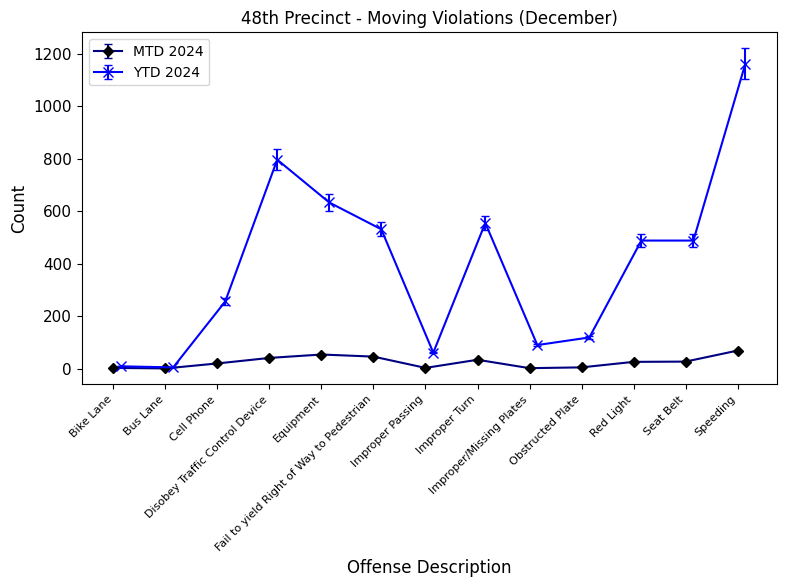

True or false: YTD 2024 and MTD 2024 cross at least once.

False